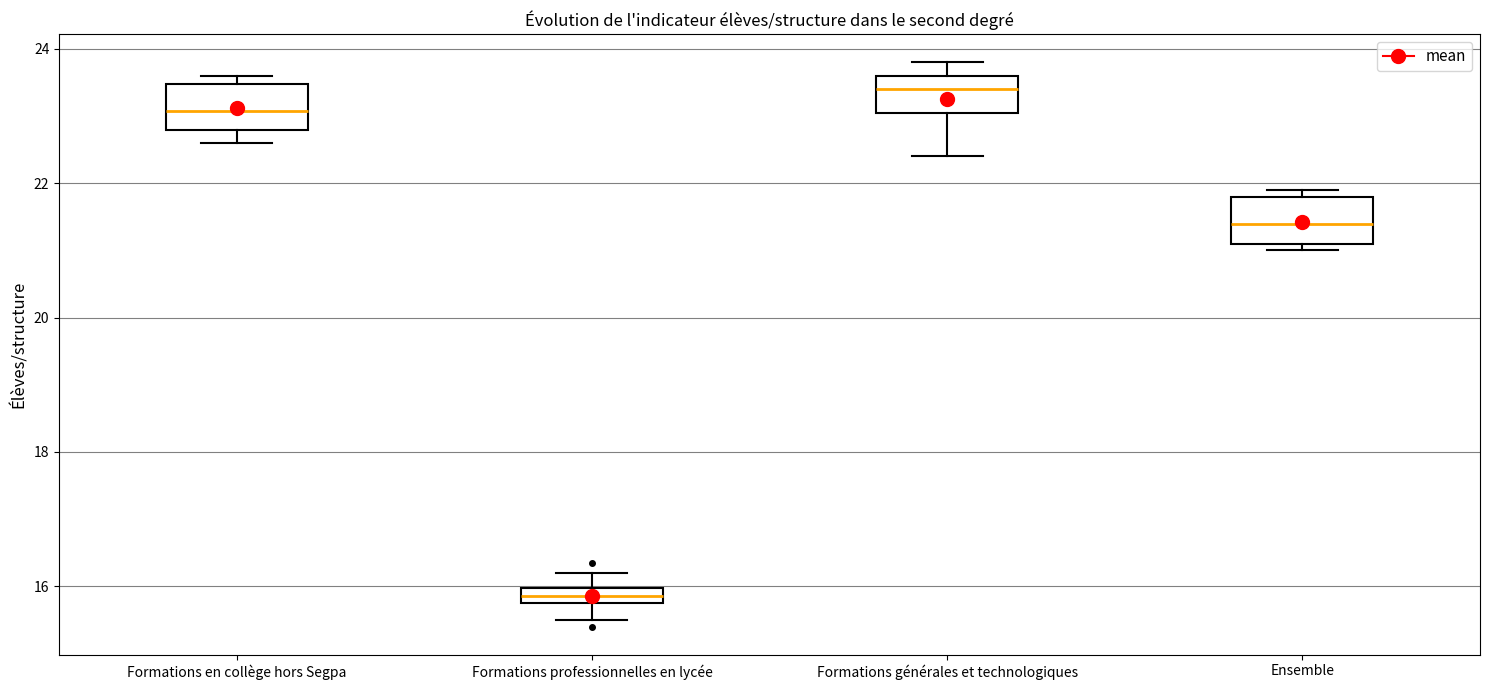

Where is the lower edge of the box for Formations professionnelles en lycée on the y-axis? The values are not printed on the chart, so give them approximately, as read against the axis.

15.8